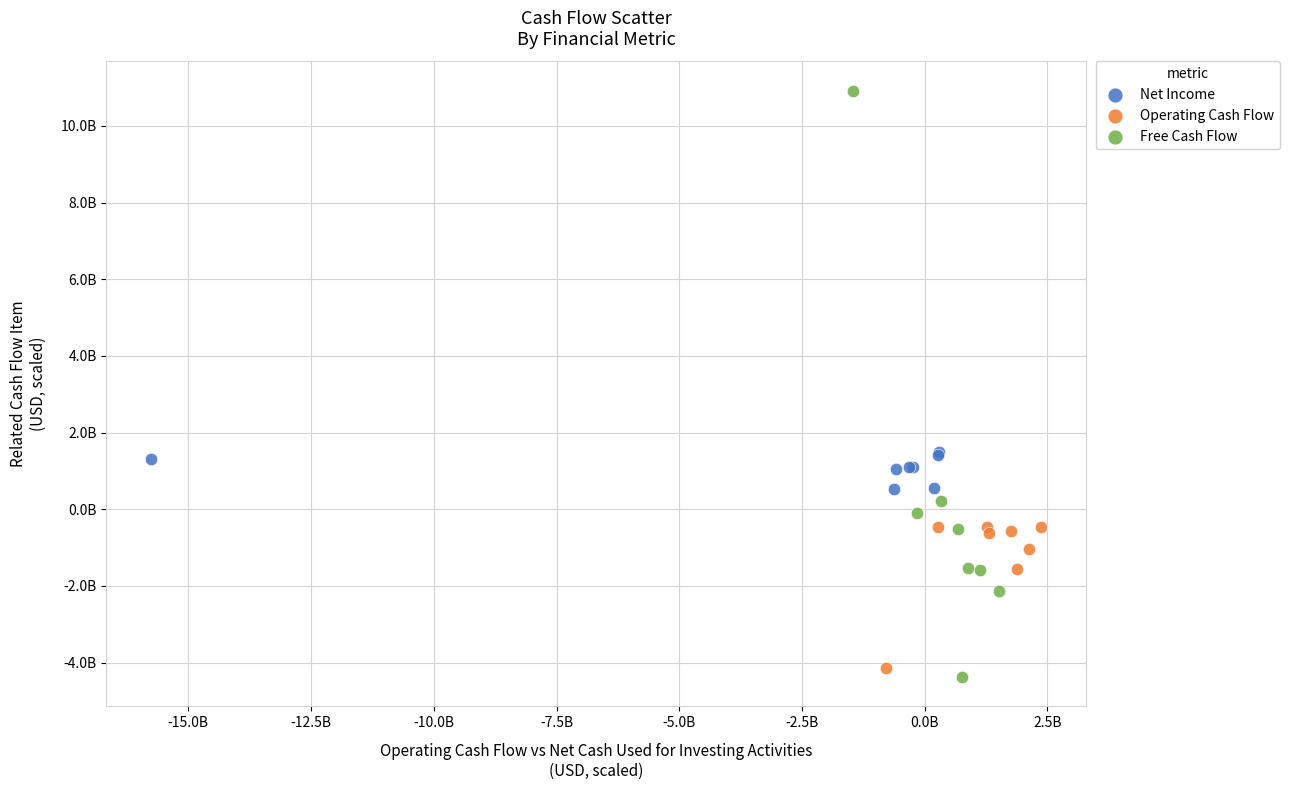

What are all the series names shown in the legend?

Net Income, Operating Cash Flow, Free Cash Flow